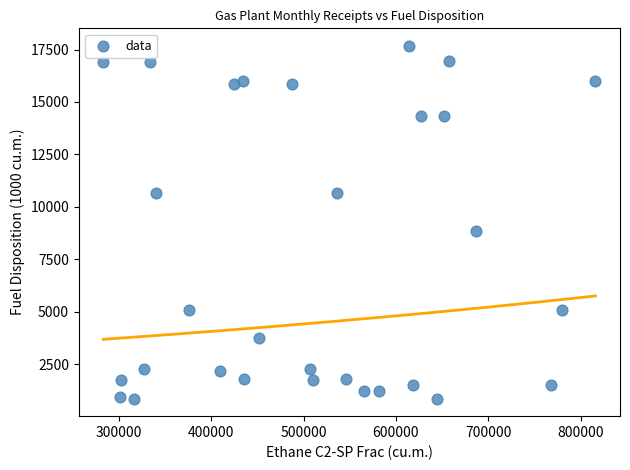

What is the range of X values (max minus min)?

532791.2